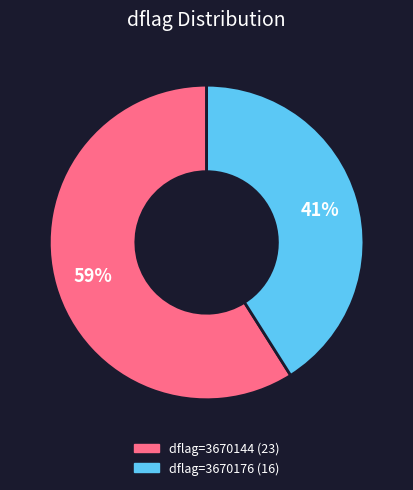

To the nearest percent, what is the average slice percentage?

50%